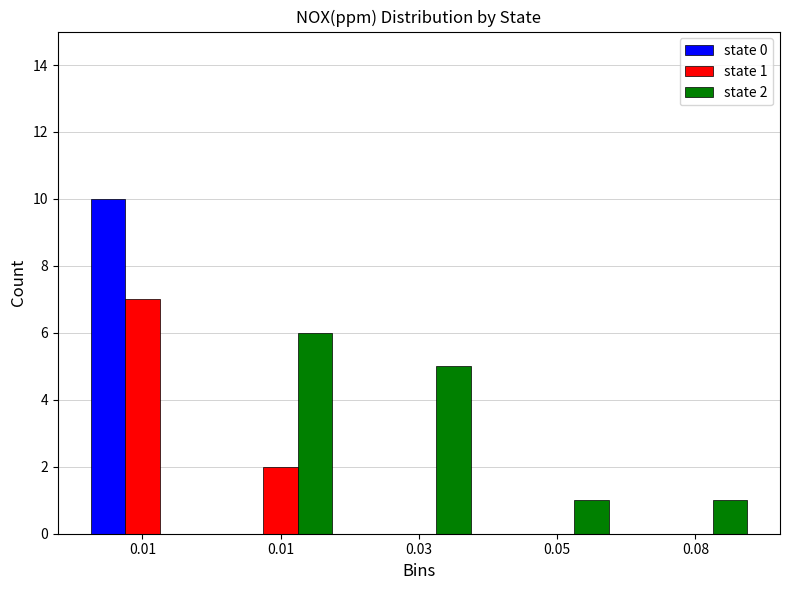

How many series are shown in this chart?

3